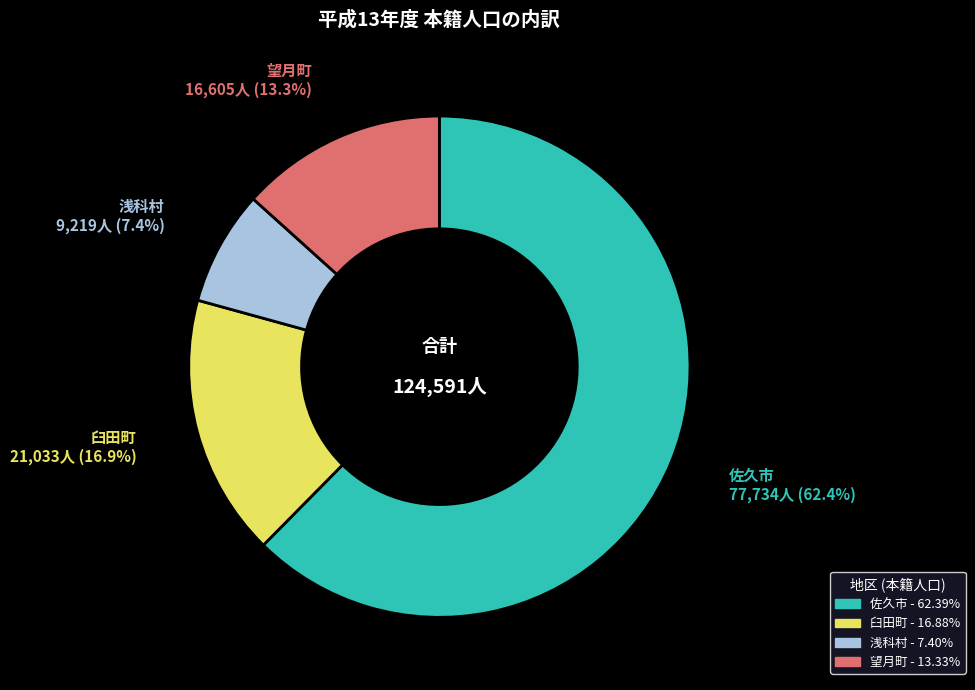

The 望月町 slice represents 13% of the pie. True or false?

True